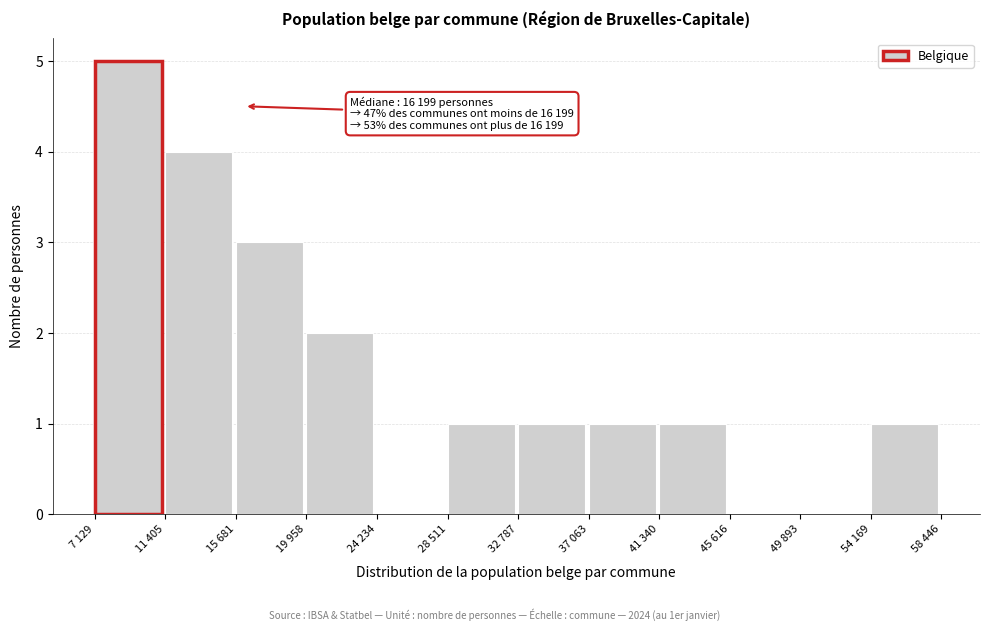

Reading right to left, extract all data points from this chart.

54 169=1	49 893=0	45 616=0	41 340=1	37 063=1	32 787=1	28 511=1	24 234=0	19 958=2	15 681=3	11 405=4	7 129=5